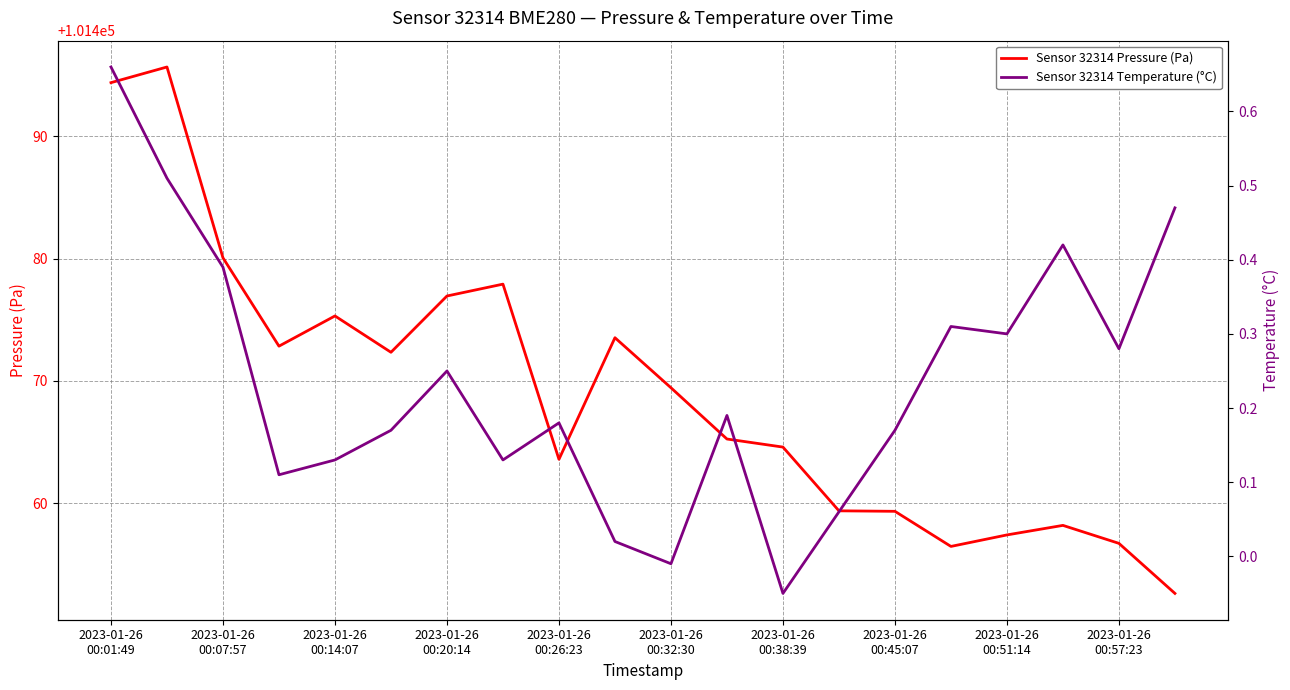

What is the lowest value of the Sensor 32314 Pressure (Pa) series?

101452.6